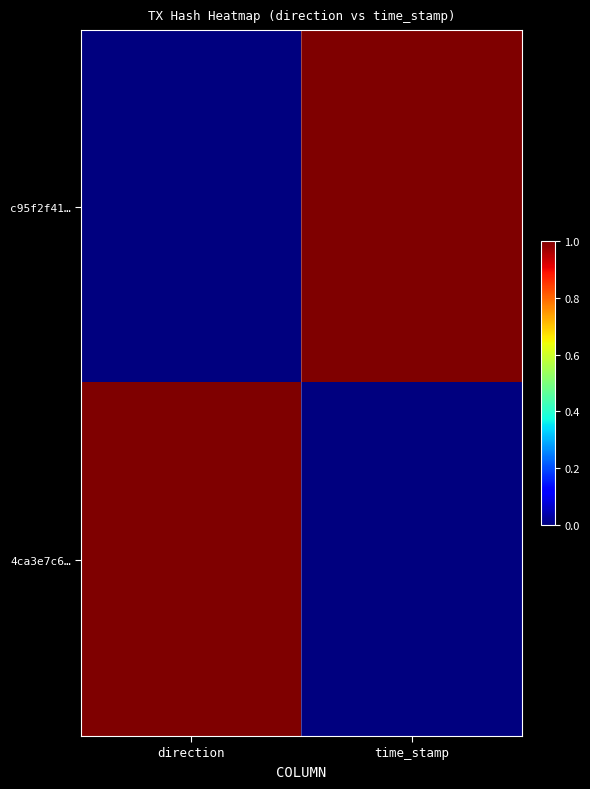

Which label corresponds to the largest value in the chart?

time_stamp